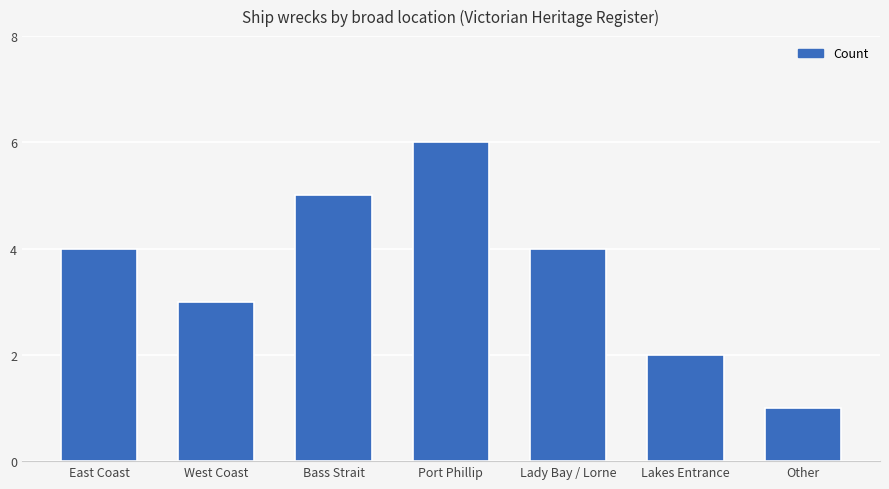

What is the change in value from Bass Strait to Lady Bay / Lorne?

-1